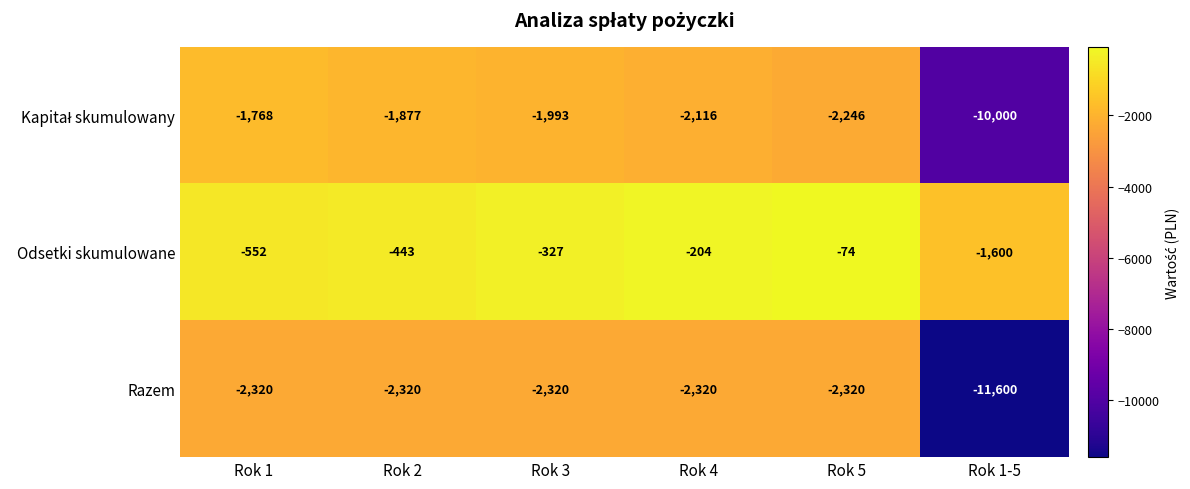

True or false: Odsetki skumulowane has a value of -74 at Rok 5.

True